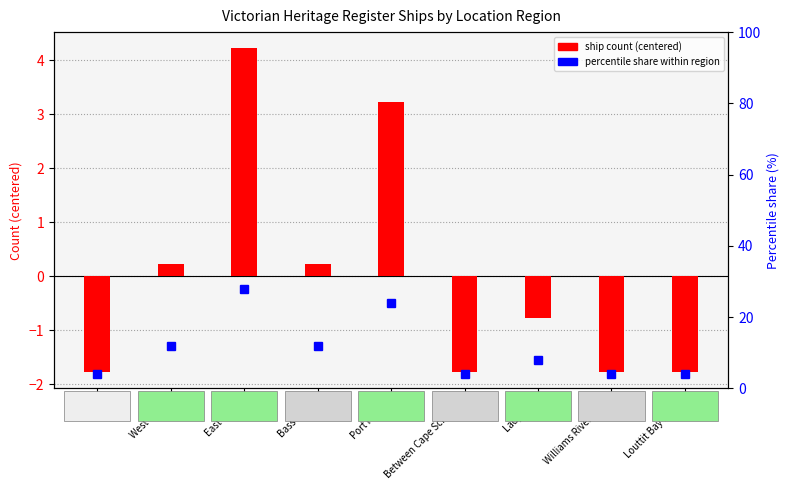

Between East Coast and Port Phillip, which is larger?

East Coast